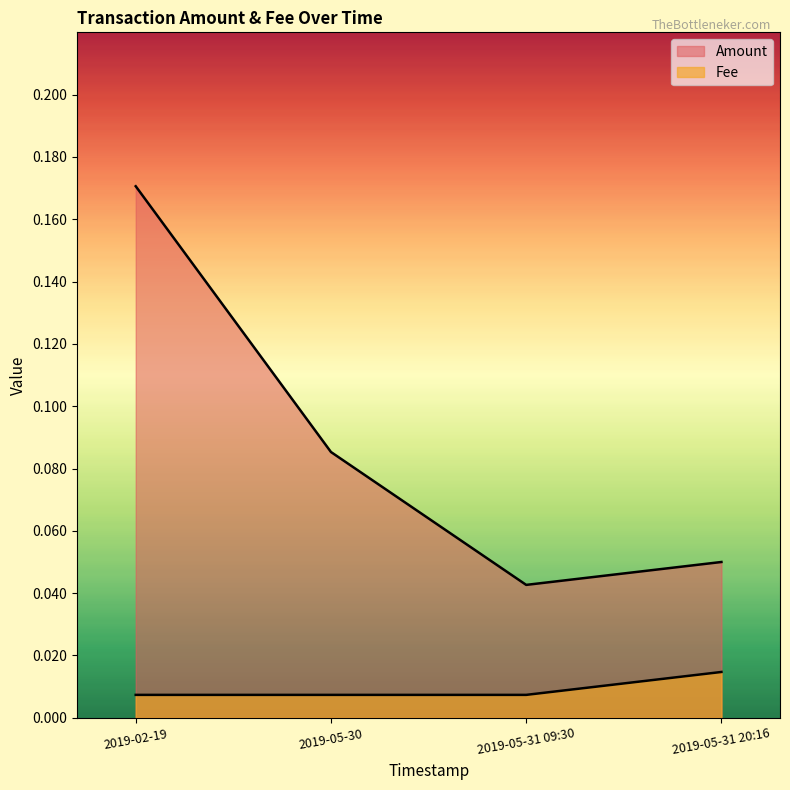

Rank the series by their maximum value, from highest to lowest.

Amount, Fee